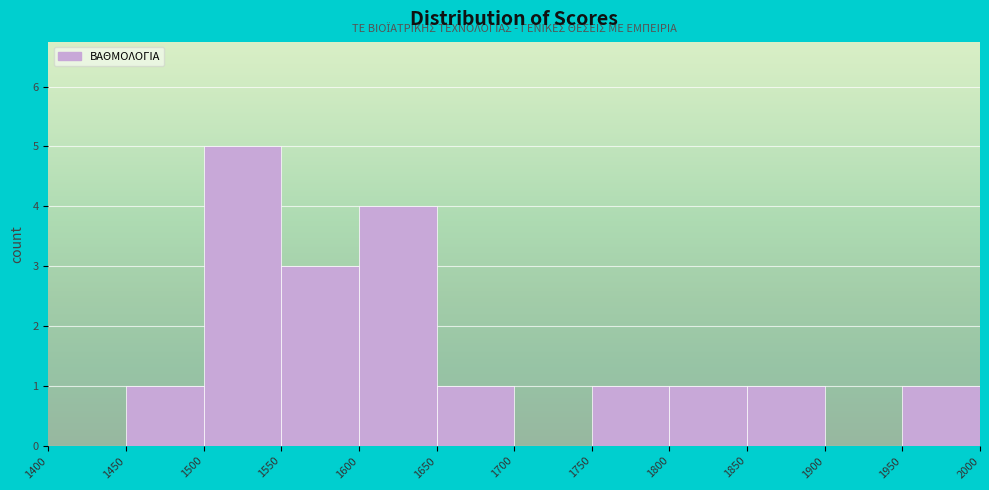

Reading left to right, transcribe this chart: for each bar, give the range it covers on the x-axis and its height. The values are not printed on the chart, so give them approximately, as read against the axis.

1400 to 1450: 0
1450 to 1500: 1
1500 to 1550: 5
1550 to 1600: 3
1600 to 1650: 4
1650 to 1700: 1
1700 to 1750: 0
1750 to 1800: 1
1800 to 1850: 1
1850 to 1900: 1
1900 to 1950: 0
1950 to 2000: 1